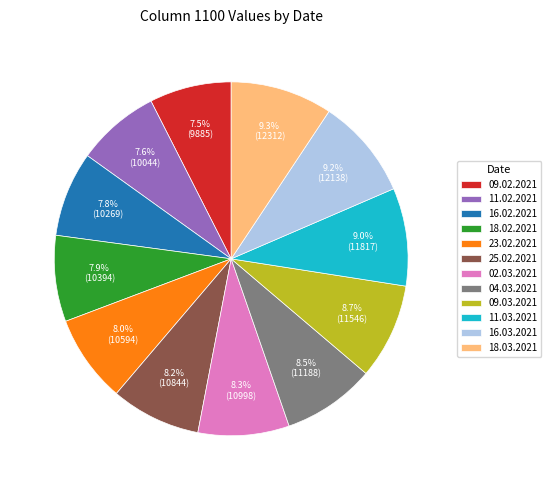

Does 16.02.2021 represent more than half of the total?

No